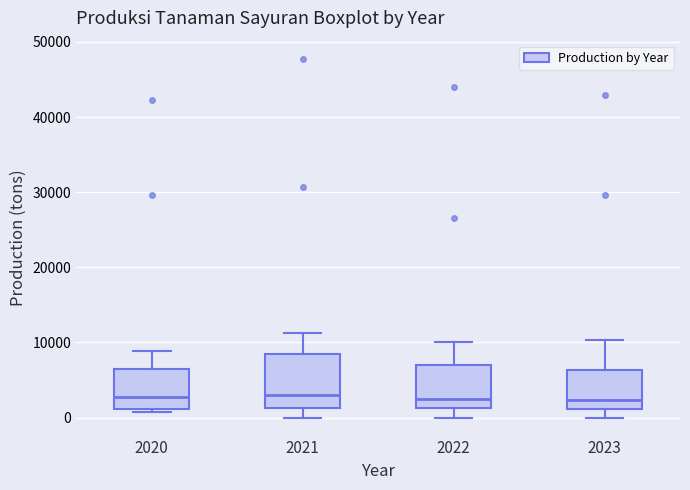

Reading left to right, transcribe this box plot: for each box, give where its median line is, the range the box spans, and where its two whiskers end, as read against the y-axis. The values are not printed on the chart, so give them approximately, as read against the axis.

2020: median 3000, box 1000 to 6000, whiskers 1000 (just below the box's lower edge) to 9000
2021: median 3000, box 1000 to 9000, whiskers 0 to 11000
2022: median 3000, box 1000 to 7000, whiskers 0 to 10000
2023: median 2000, box 1000 to 6000, whiskers 0 to 10000